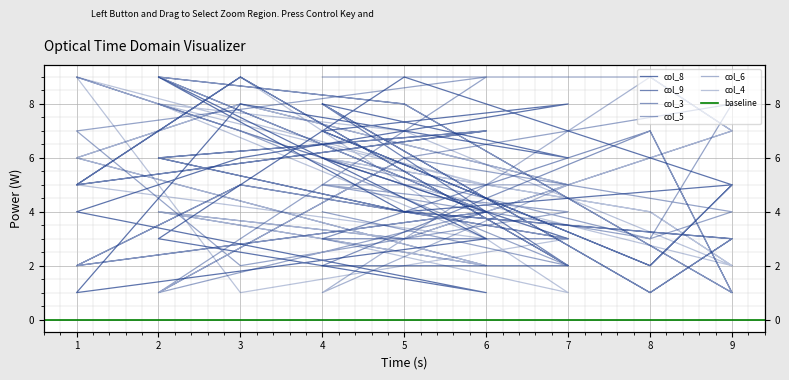

Between which two adjacent categories do col_5 and col_3 first intersect?

4 and 8